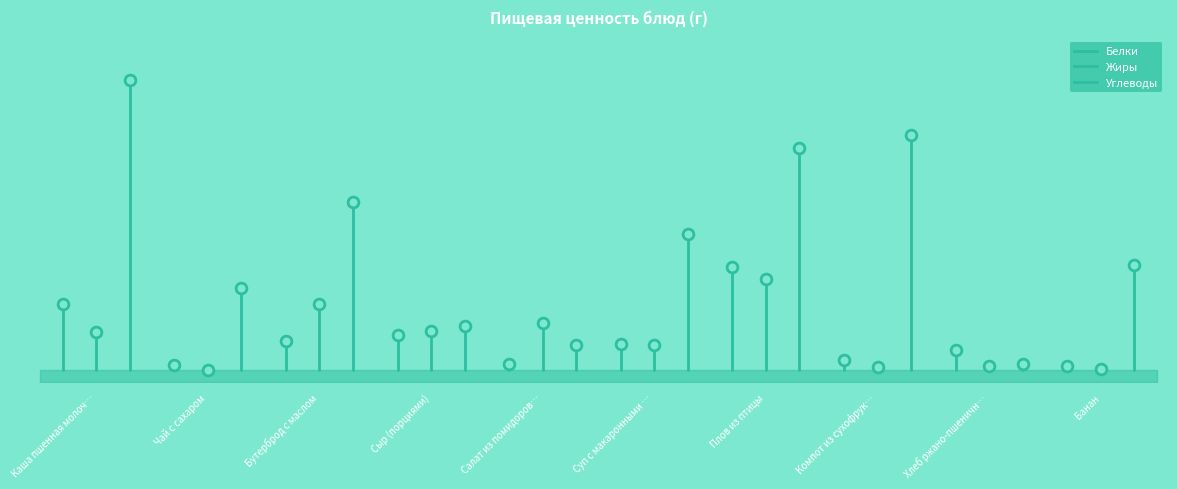

Which series has the widest spread of Y values?

Углеводы